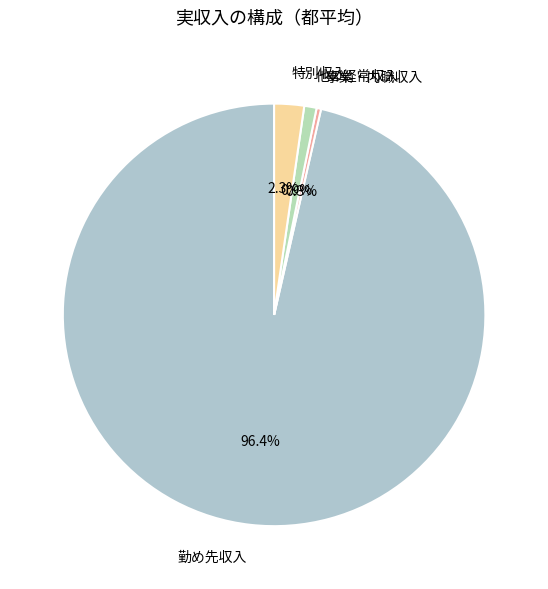

Rank the categories by value from lowest to highest.

事業・内職収入, 他の経常収入, 特別収入, 勤め先収入